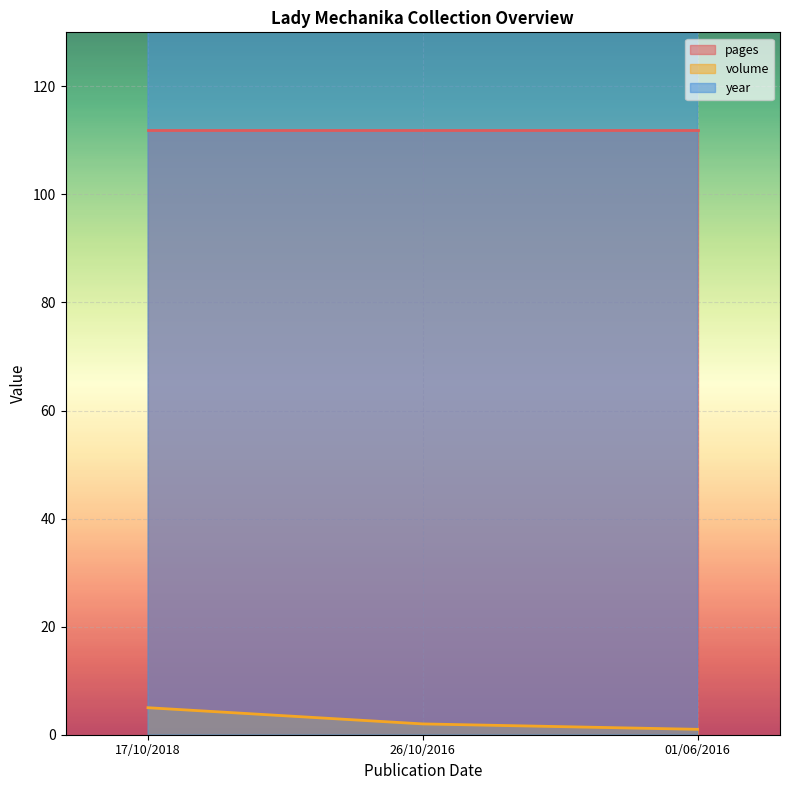

Is it true that volume equals 1 at 26/10/2016?

False